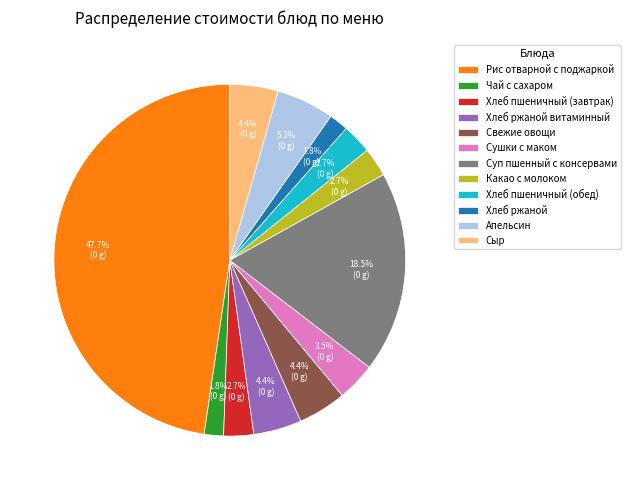

To the nearest percent, what is the difference between the largest and smallest slice percentages?

46%